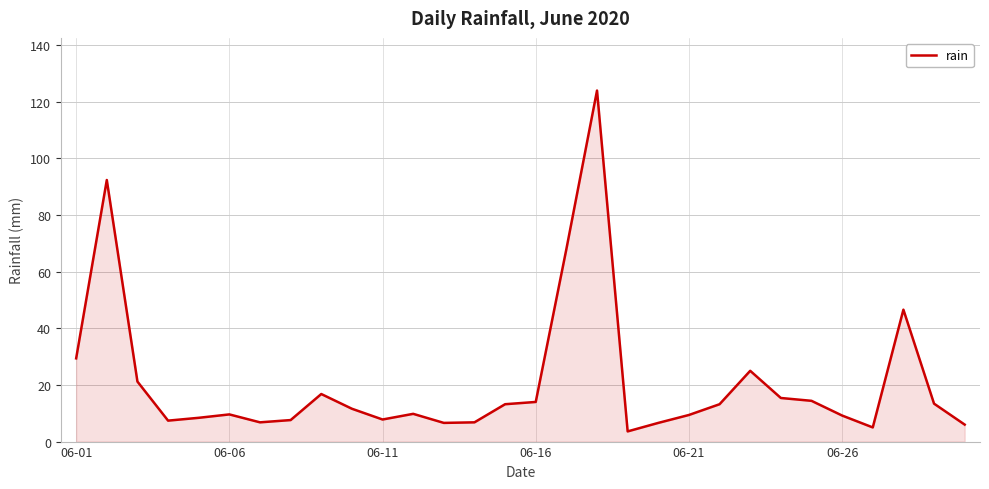

What is the smallest value displayed?

3.6